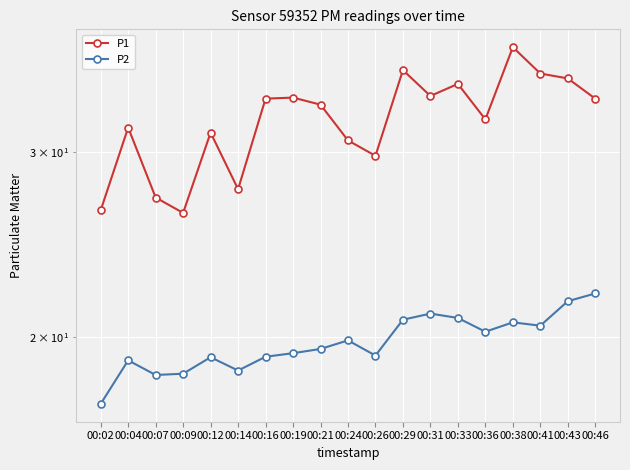

What is the difference between the P1 values at 00:14 and 00:16?

6.1